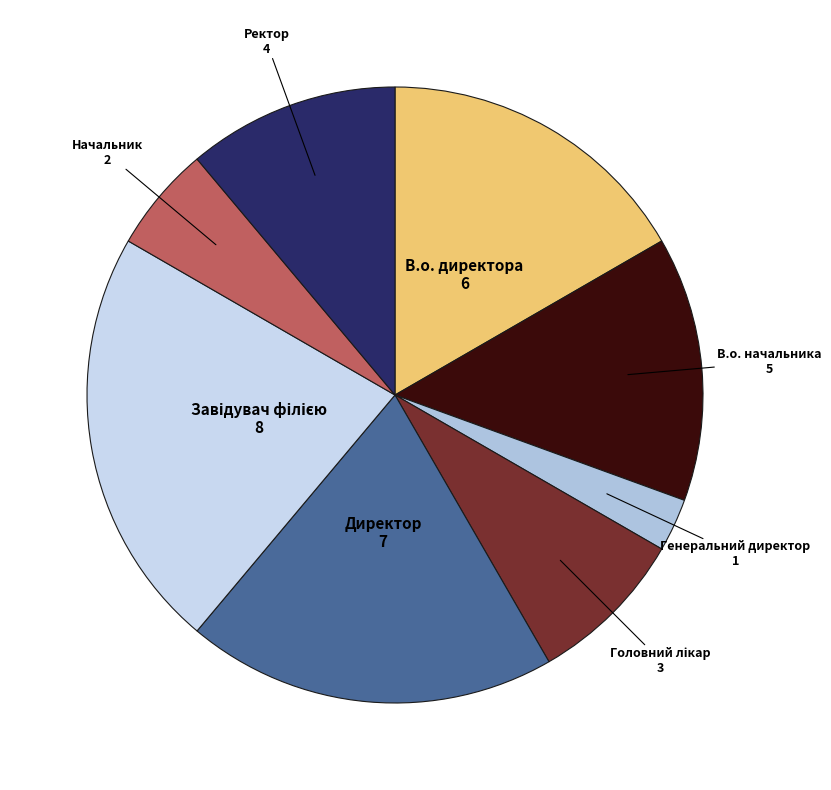

Is it true that Ректор is 20% of the pie?

False